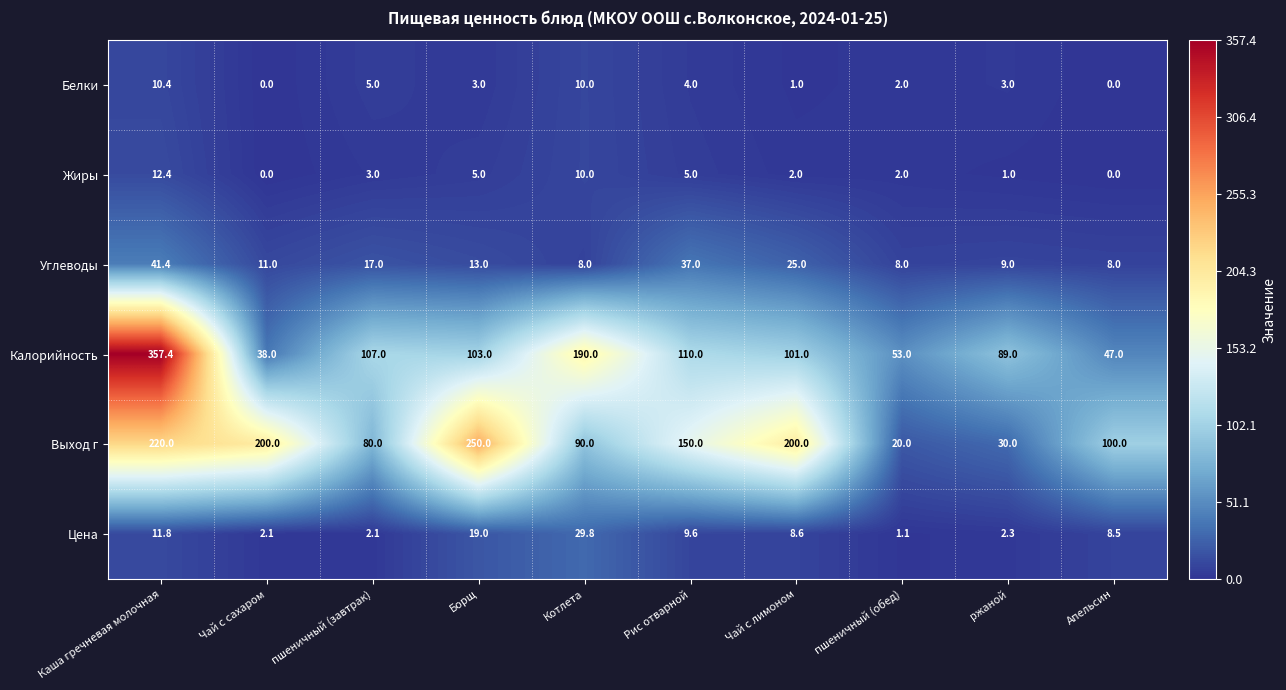

Is it true that Белки equals 16.3 at Каша гречневая молочная?

False